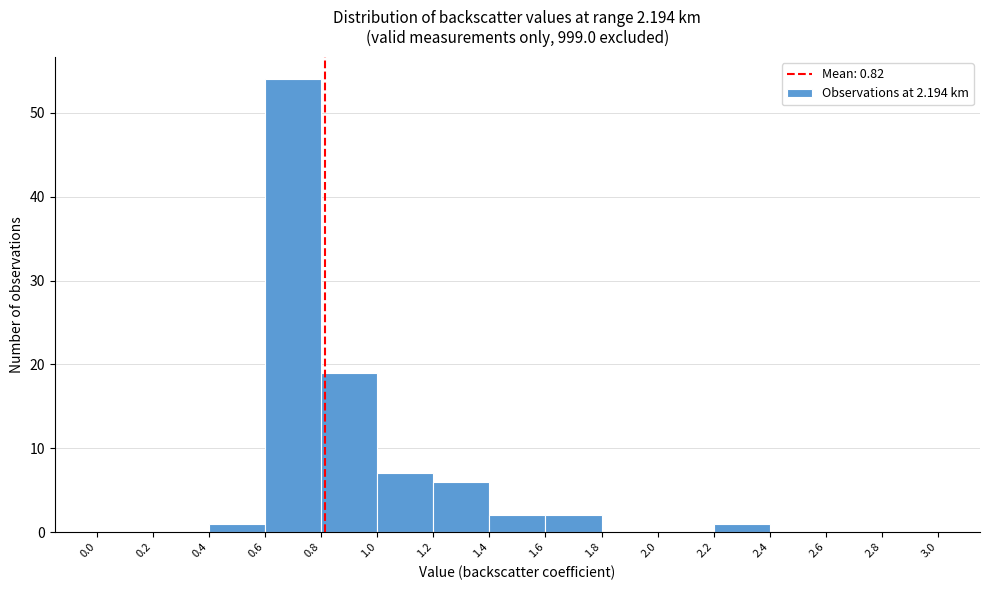

Reading left to right, transcribe this chart: for each bar, give the range it covers on the x-axis and its height. The values are not printed on the chart, so give them approximately, as read against the axis.

0.0 to 0.2: 0
0.2 to 0.4: 0
0.4 to 0.6: 1
0.6 to 0.8: 54
0.8 to 1.0: 19
1.0 to 1.2: 7
1.2 to 1.4: 6
1.4 to 1.6: 2
1.6 to 1.8: 2
1.8 to 2.0: 0
2.0 to 2.2: 0
2.2 to 2.4: 1
2.4 to 2.6: 0
2.6 to 2.8: 0
2.8 to 3.0: 0